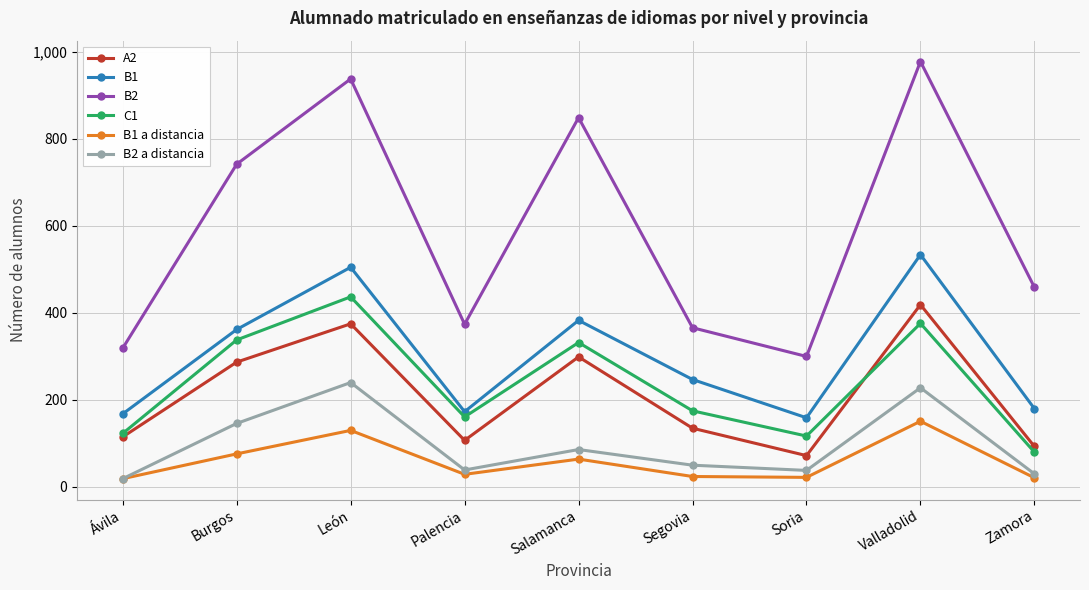

At which category does the chart reach its peak across all series?

Valladolid